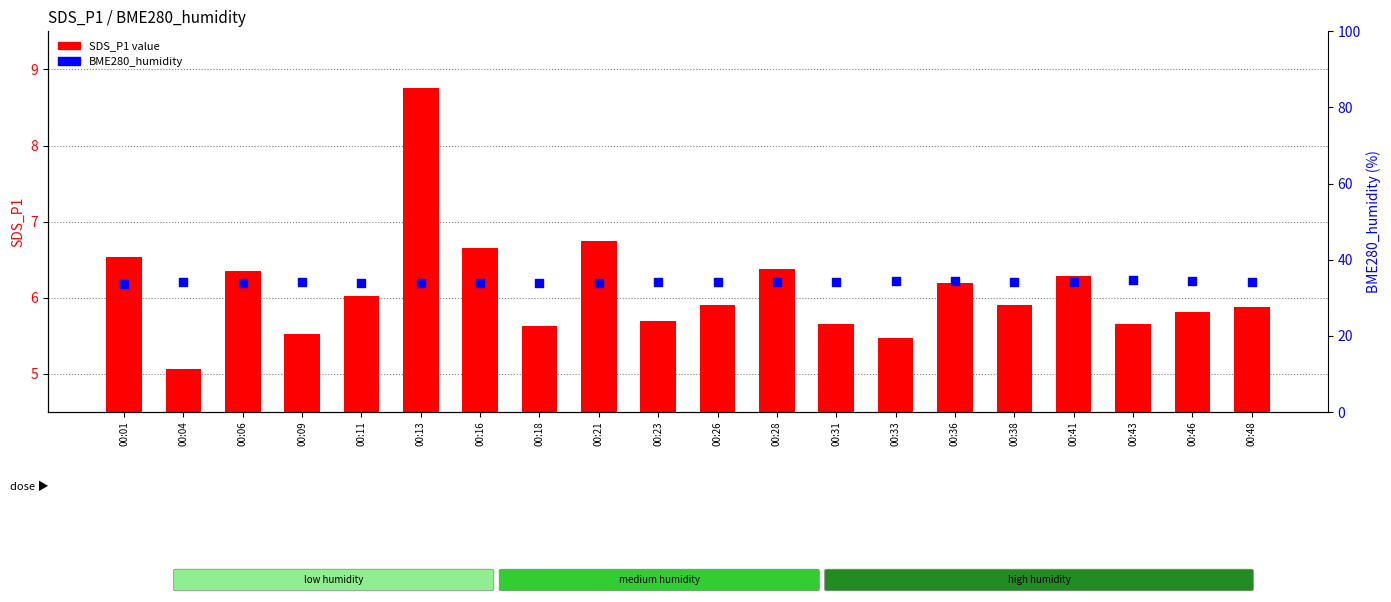

Which series has the largest Y range (max minus min)?

SDS_P1